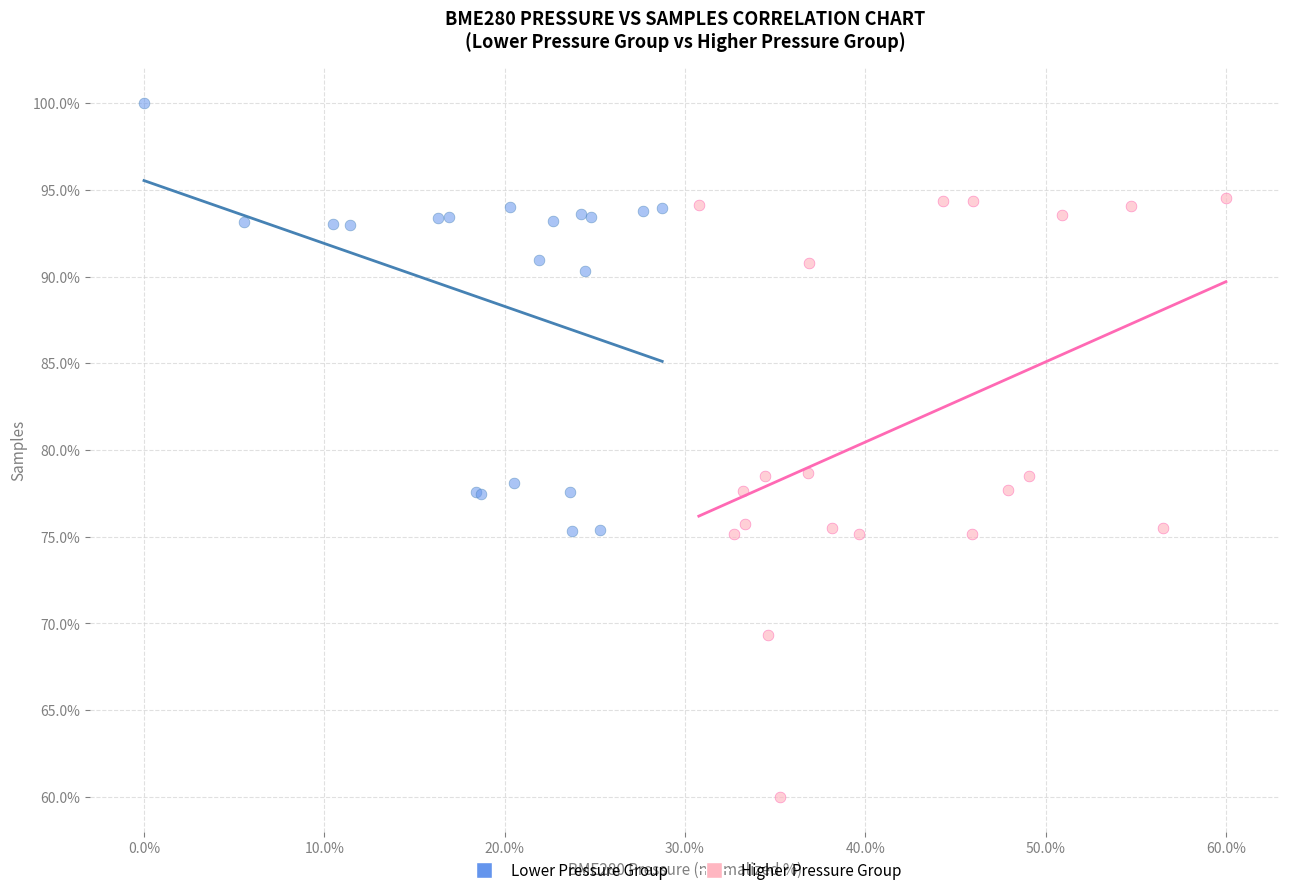

Which series has the widest spread of Y values?

Higher Pressure Group